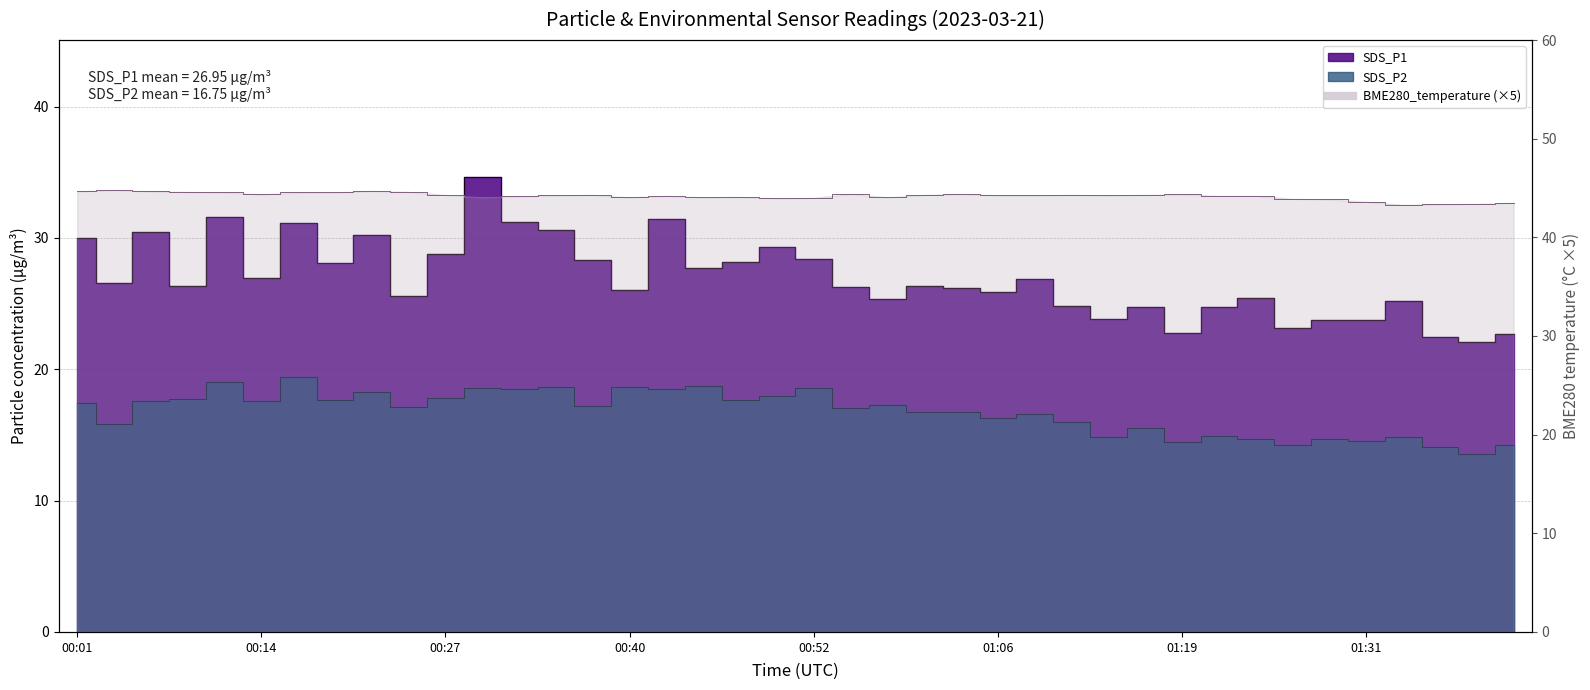

Reading left to right, transcribe all the data shown in this chart.

SDS_P1: 00:01=30.0	00:04=26.6	00:06=30.4	00:09=26.4	00:11=31.6	00:14=27.0	00:16=31.2	00:19=28.1	00:21=30.2	00:24=25.6	00:27=28.8	00:29=34.7	00:32=31.2	00:34=30.6	00:37=28.3	00:40=26.0	00:42=31.4	00:45=27.7	00:47=28.2	00:50=29.3	00:52=28.4	00:55=26.2	00:57=25.4	01:00=26.3	01:03=26.2	01:06=25.9	01:08=26.9	01:11=24.9	01:13=23.8	01:16=24.7	01:19=22.7	01:21=24.8	01:24=25.4	01:26=23.2	01:29=23.8	01:31=23.7	01:34=25.2	01:36=22.4	01:39=22.1	01:41=22.7
SDS_P2: 00:01=17.4	00:04=15.8	00:06=17.6	00:09=17.7	00:11=19.0	00:14=17.6	00:16=19.4	00:19=17.6	00:21=18.2	00:24=17.1	00:27=17.9	00:29=18.6	00:32=18.5	00:34=18.6	00:37=17.2	00:40=18.6	00:42=18.5	00:45=18.7	00:47=17.6	00:50=18.0	00:52=18.6	00:55=17.1	00:57=17.3	01:00=16.8	01:03=16.7	01:06=16.3	01:08=16.6	01:11=16.0	01:13=14.9	01:16=15.6	01:19=14.4	01:21=14.9	01:24=14.7	01:26=14.2	01:29=14.7	01:31=14.6	01:34=14.8	01:36=14.1	01:39=13.6	01:41=14.2
BME280_temperature: 00:01=44.6	00:04=44.8	00:06=44.6	00:09=44.6	00:11=44.5	00:14=44.3	00:16=44.5	00:19=44.5	00:21=44.7	00:24=44.6	00:27=44.3	00:29=44.1	00:32=44.1	00:34=44.2	00:37=44.3	00:40=44.1	00:42=44.2	00:45=44.1	00:47=44.1	00:50=43.9	00:52=44.0	00:55=44.4	00:57=44.1	01:00=44.3	01:03=44.4	01:06=44.2	01:08=44.2	01:11=44.3	01:13=44.2	01:16=44.3	01:19=44.3	01:21=44.2	01:24=44.2	01:26=43.9	01:29=43.8	01:31=43.6	01:34=43.3	01:36=43.4	01:39=43.4	01:41=43.5